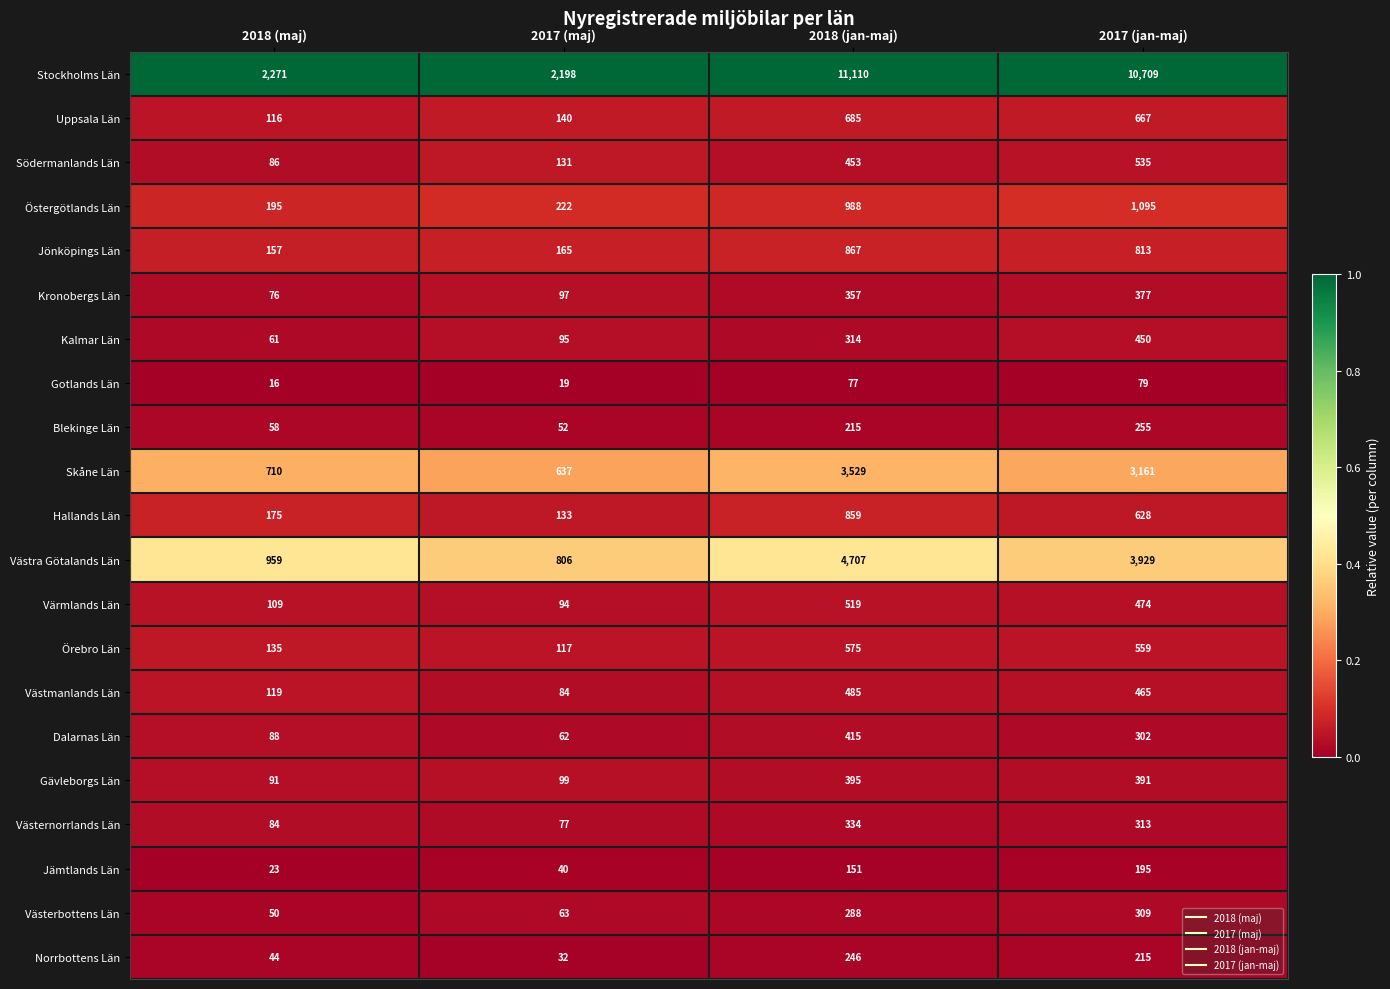

The value of Jönköpings Län at 2017 (jan-maj) is 813. True or false?

True